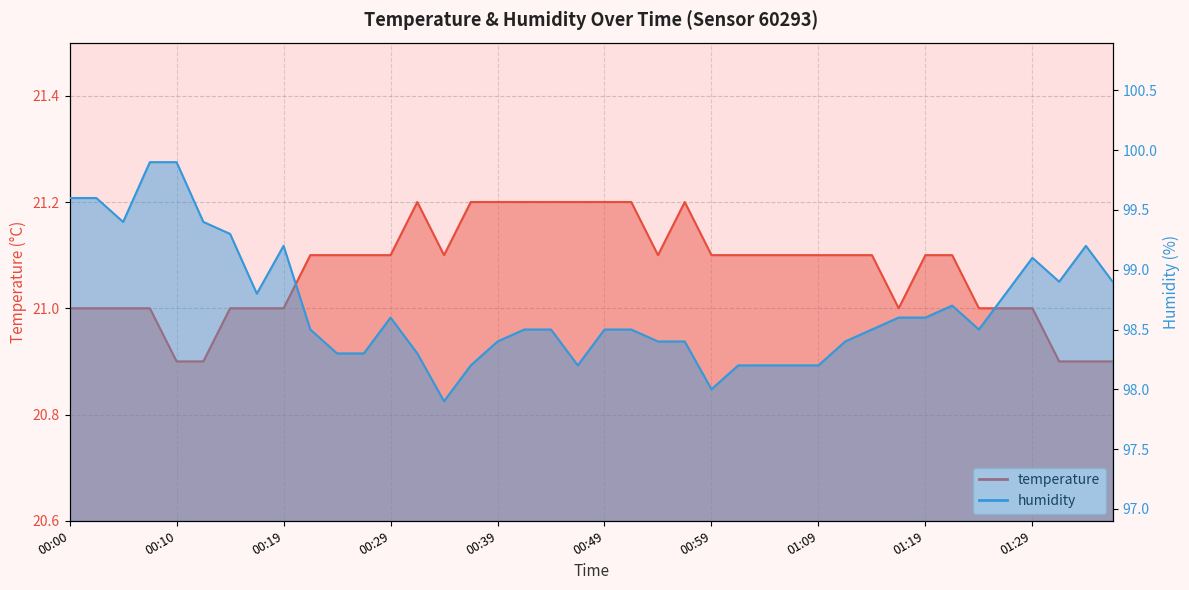

List the labels in order of humidity value, largest first.

00:07, 00:10, 00:00, 00:02, 00:05, 00:12, 00:15, 00:19, 01:34, 01:29, 01:32, 01:37, 00:17, 01:27, 01:22, 00:29, 01:17, 01:19, 00:22, 00:41, 00:44, 00:49, 00:51, 01:14, 01:24, 00:39, 00:54, 00:56, 01:12, 00:24, 00:27, 00:32, 00:37, 00:46, 01:01, 01:04, 01:07, 01:09, 00:59, 00:34